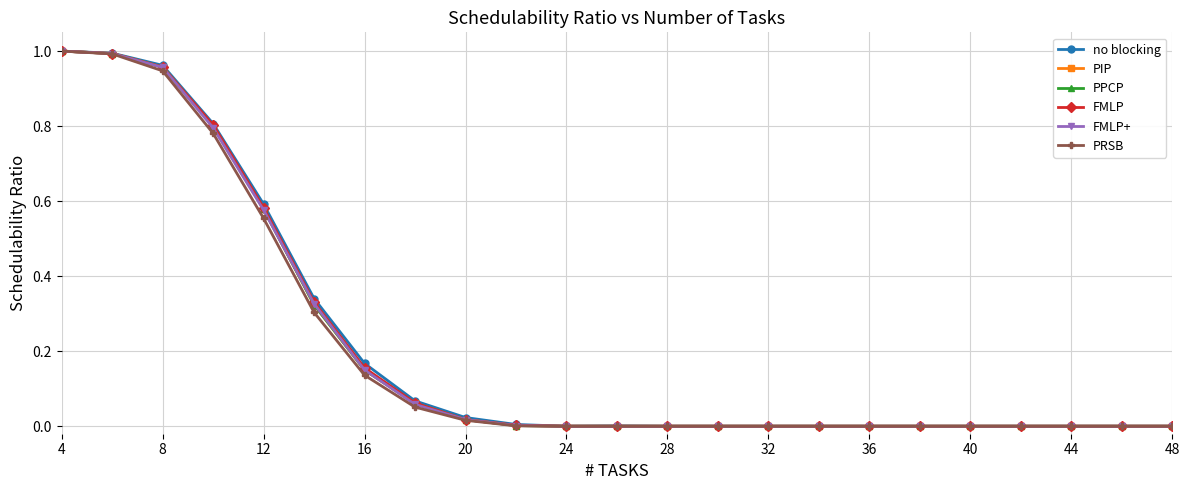

How many lines are shown in the chart?

6